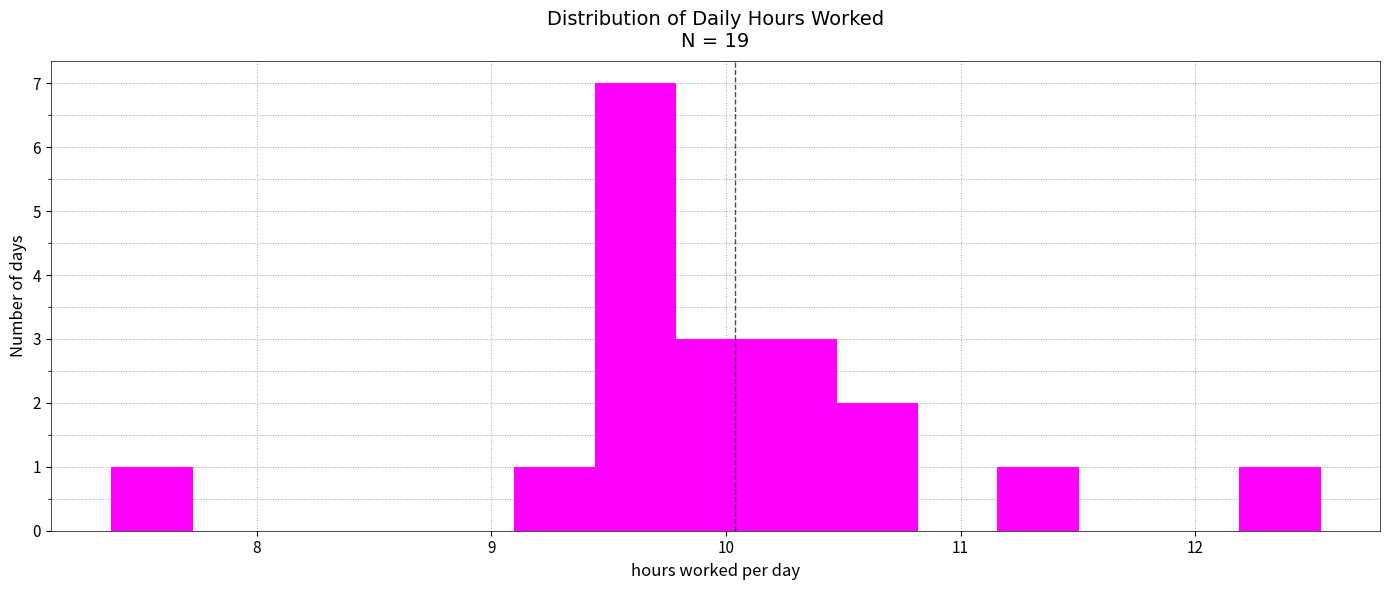

Read against the x-axis, roughly where is the centre of the tallest bar?

9.6